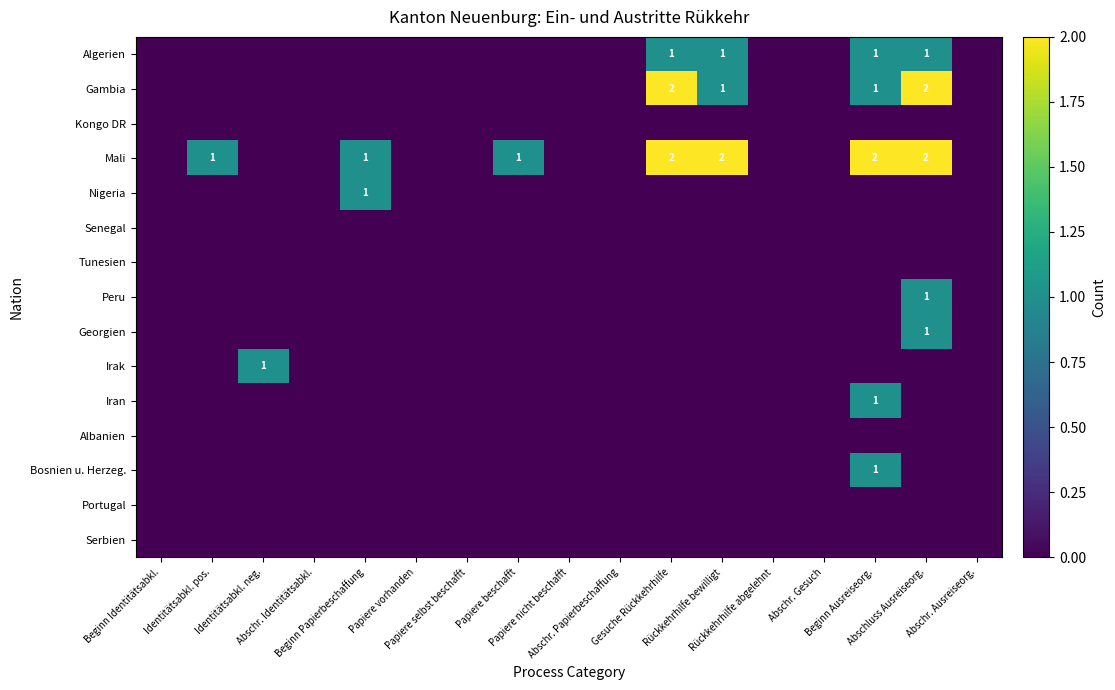

At which label does Nigeria reach its peak?

Beginn Papierbeschaffung